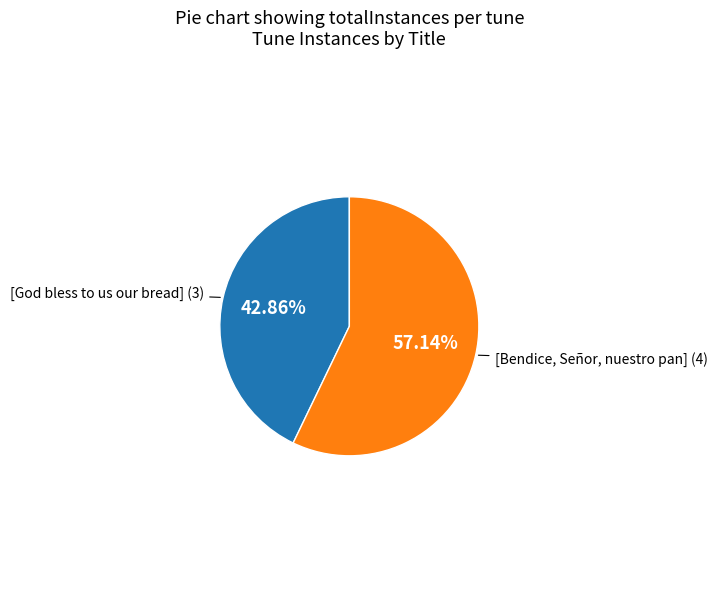

Does any single category account for the majority?

Yes